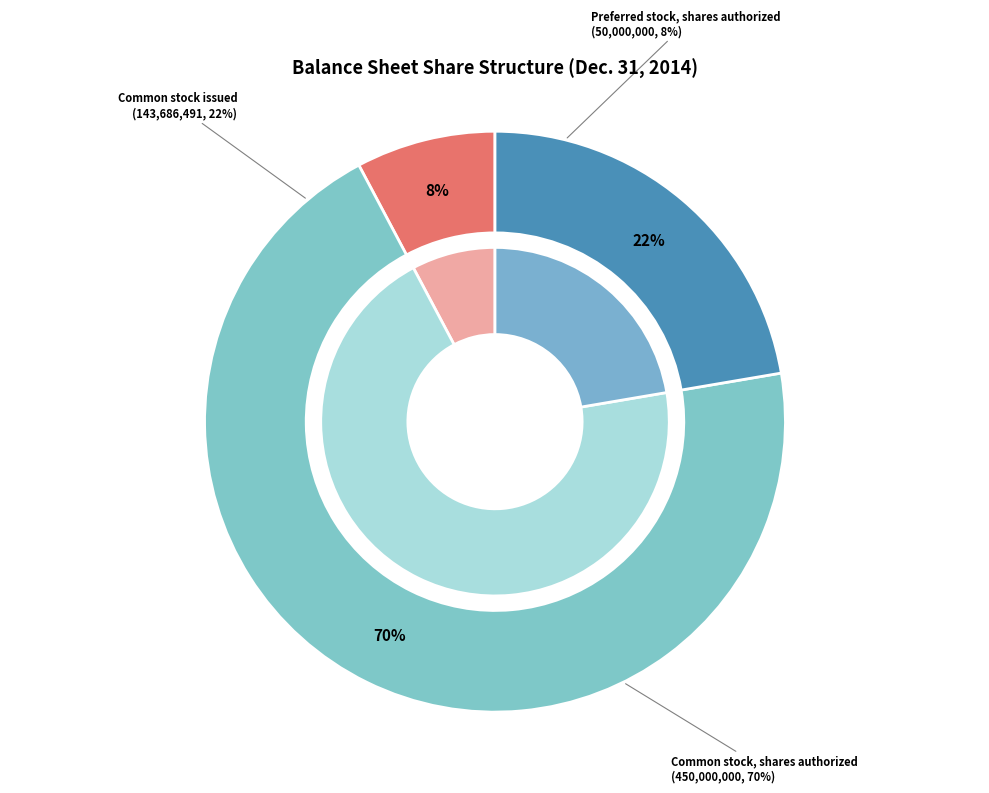

What percentage do Common stock issued and Common stock, shares authorized together represent?

92.2%